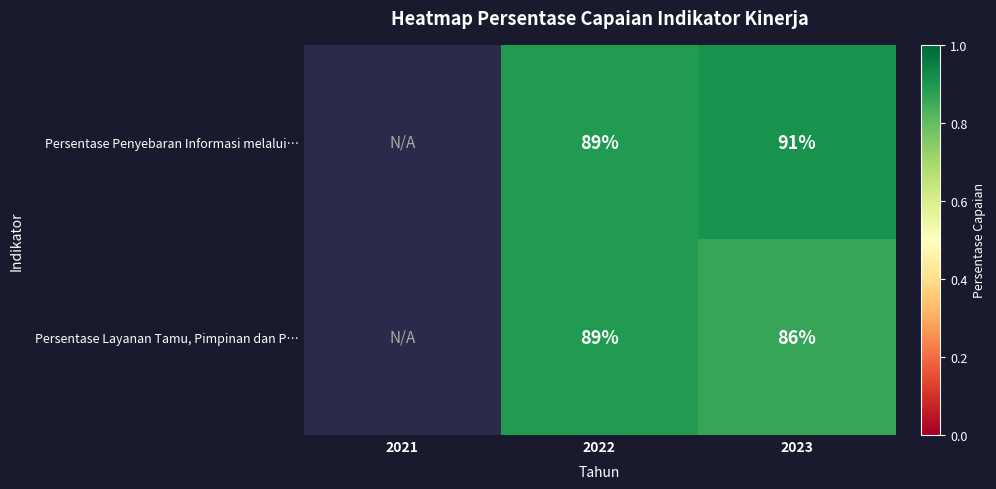

At 2021, list the series in order from smallest to largest.

Persentase Penyebaran Informasi melalui…, Persentase Layanan Tamu, Pimpinan dan P…